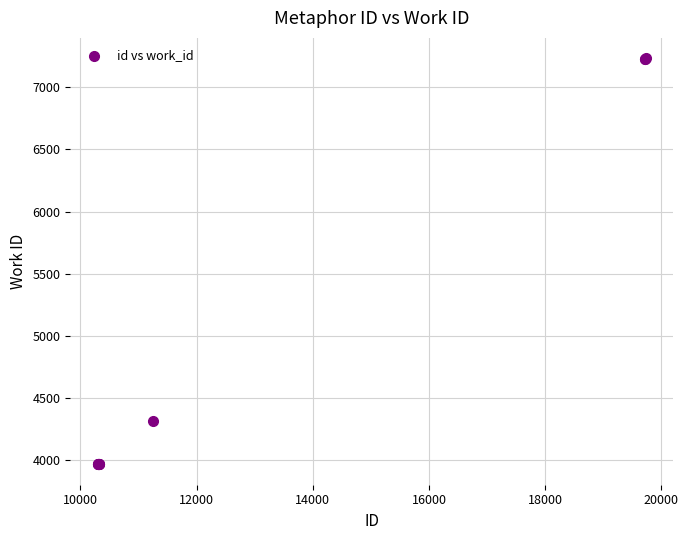

What Y value in the scatter plot is closest to 5599?

4312